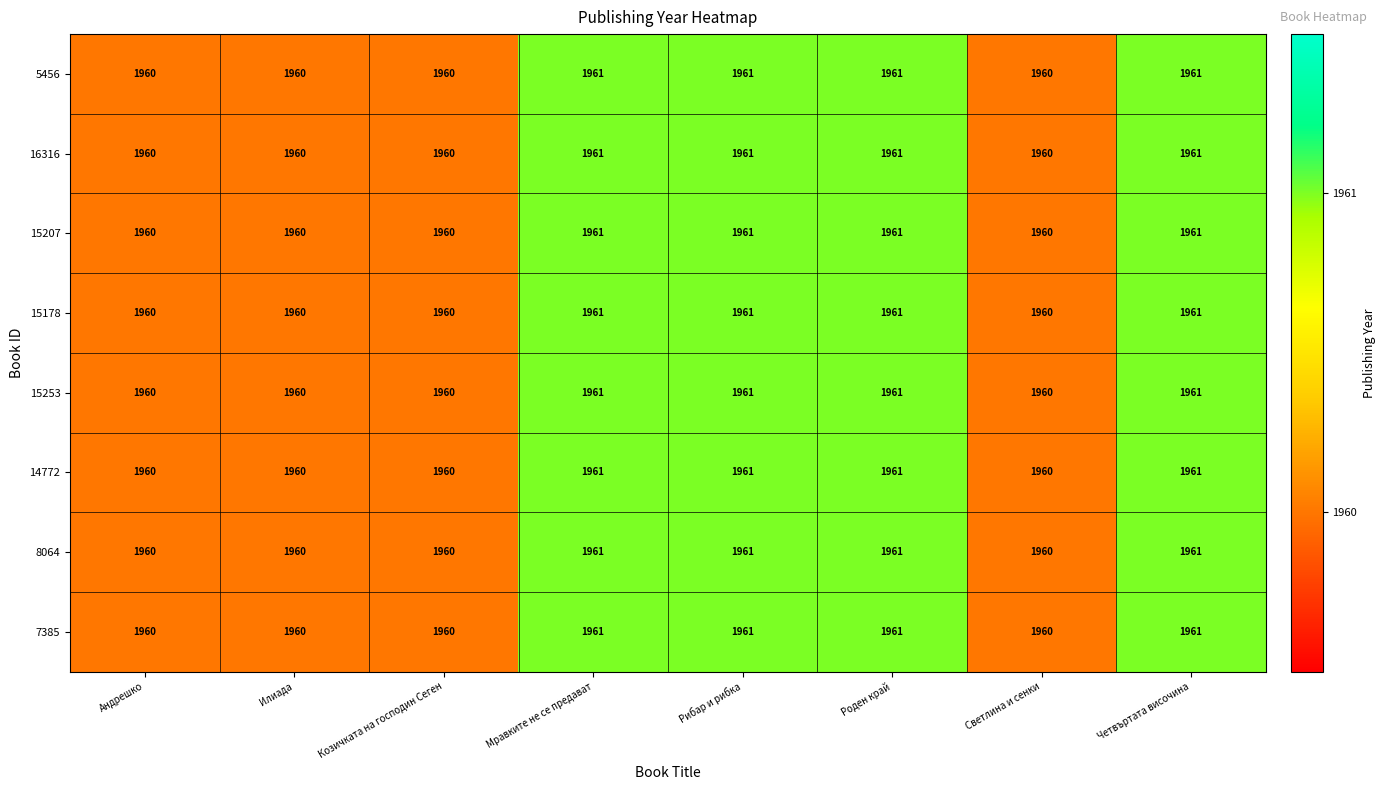

What is the lowest value of the 16316 series?

1960